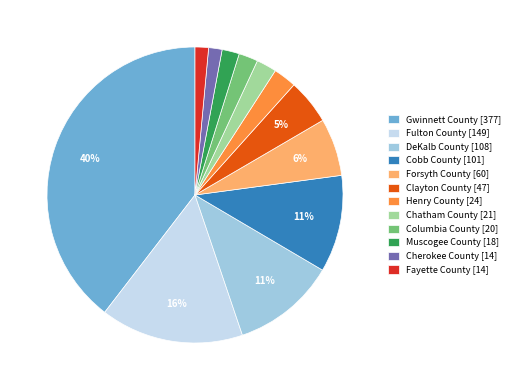

To the nearest percent, what is the combined percentage of Muscogee County [18] and Cherokee County [14]?

3%